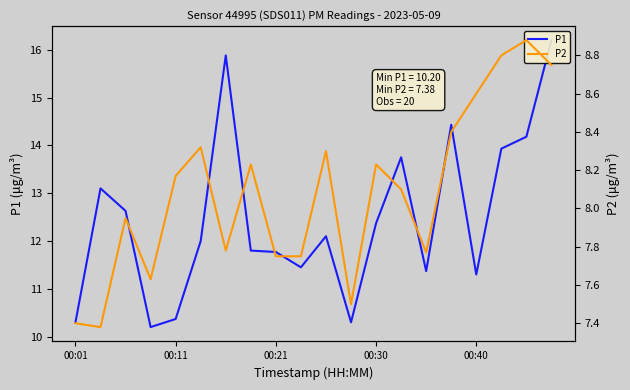

Is it true that P1 equals 7.0 at 14?

False